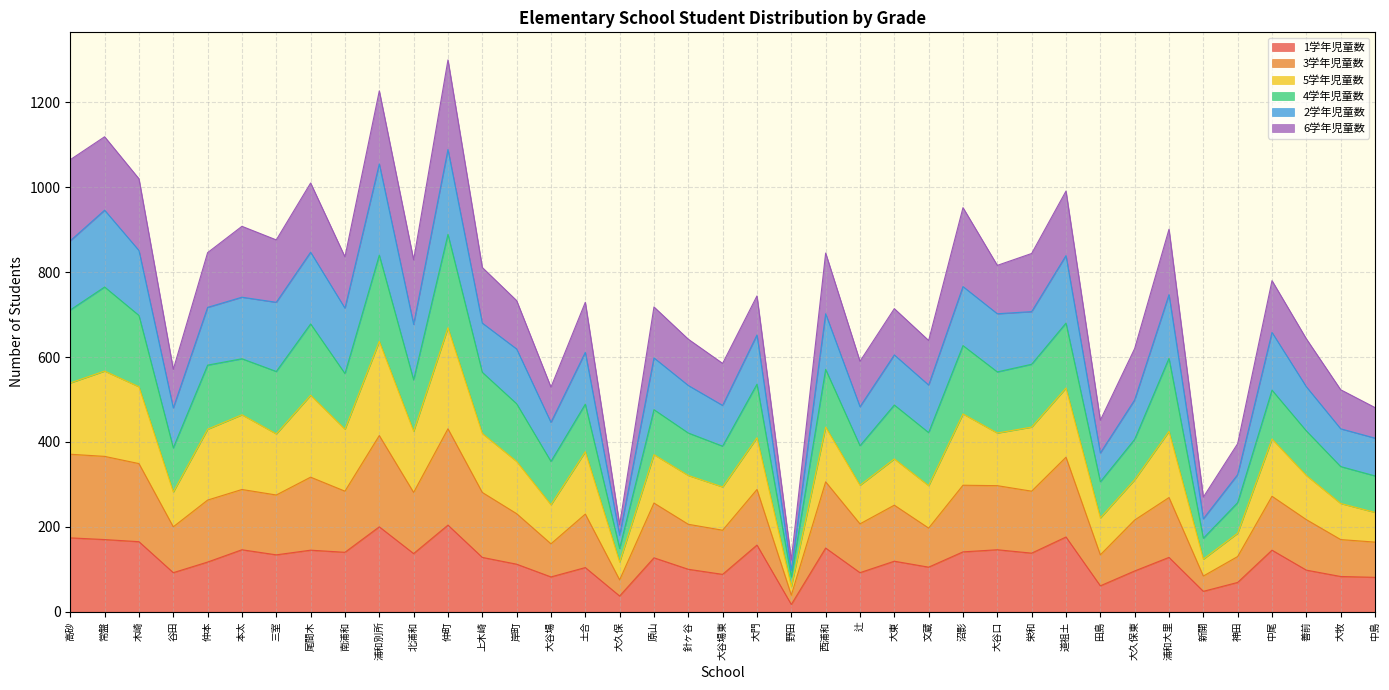

What is the highest value of the 1学年児童数 series?

204